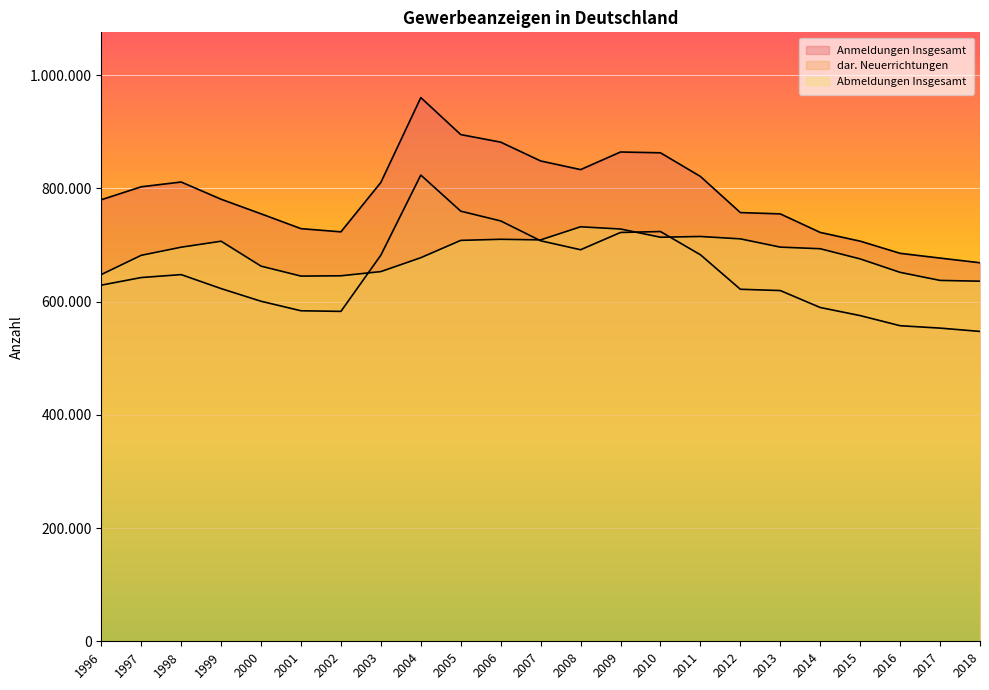

In dar. Neuerrichtungen, how many points are higher than both neighbors (excluding endpoints)?

3